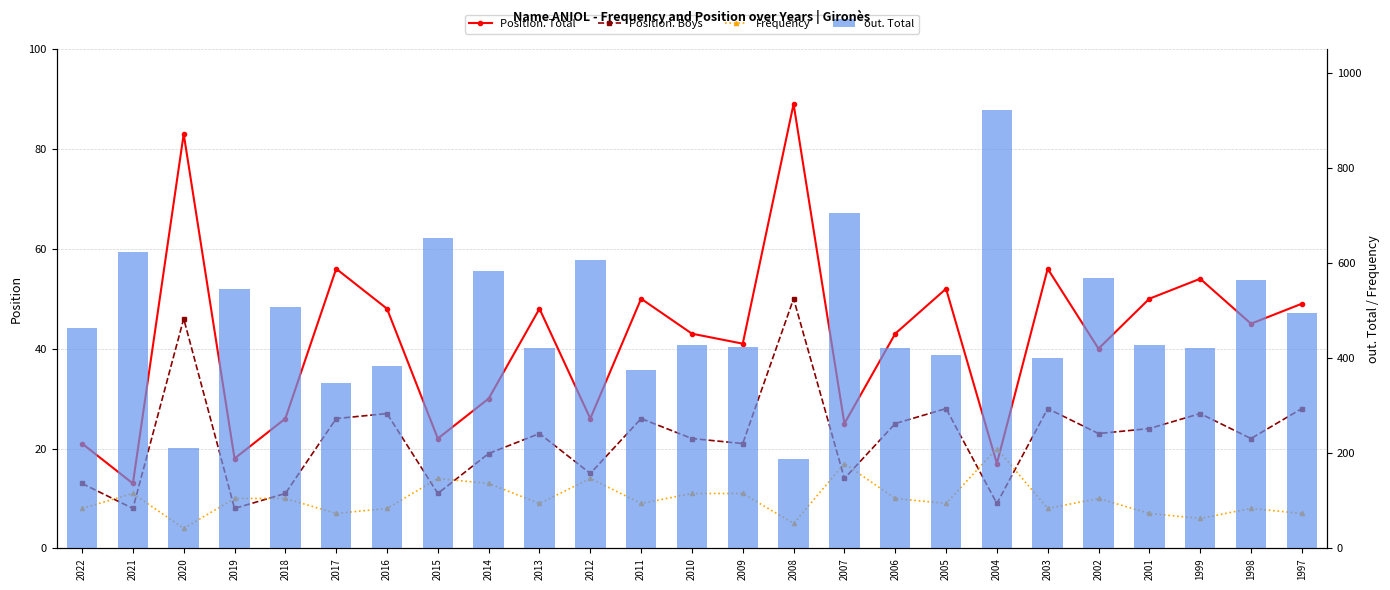

List the series in order of their peak value, lowest first.

Frequency, Position. Boys, Position. Total, out. Total